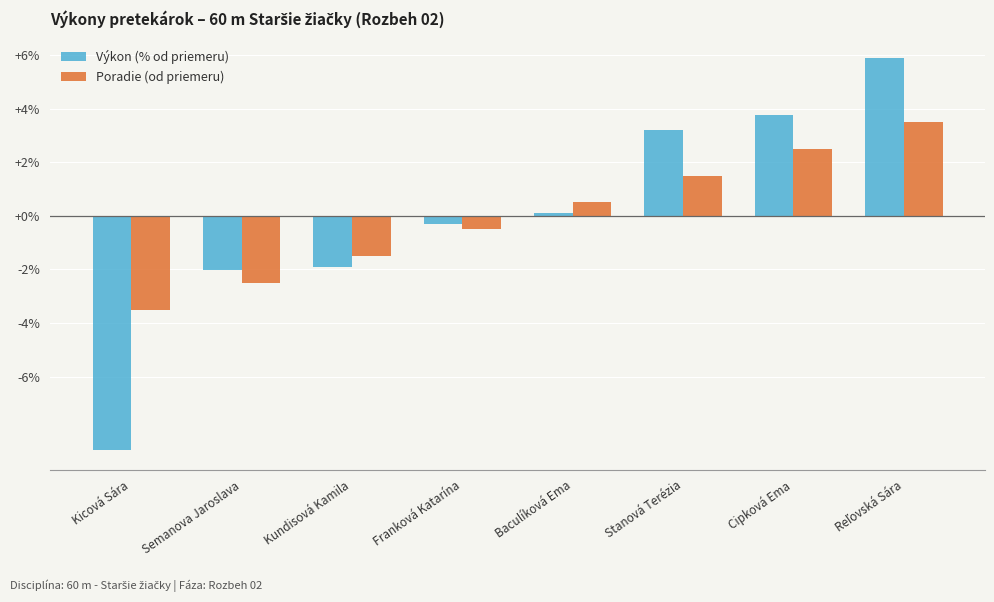

What is the minimum value for Výkon (% od priemeru)?

-8.7